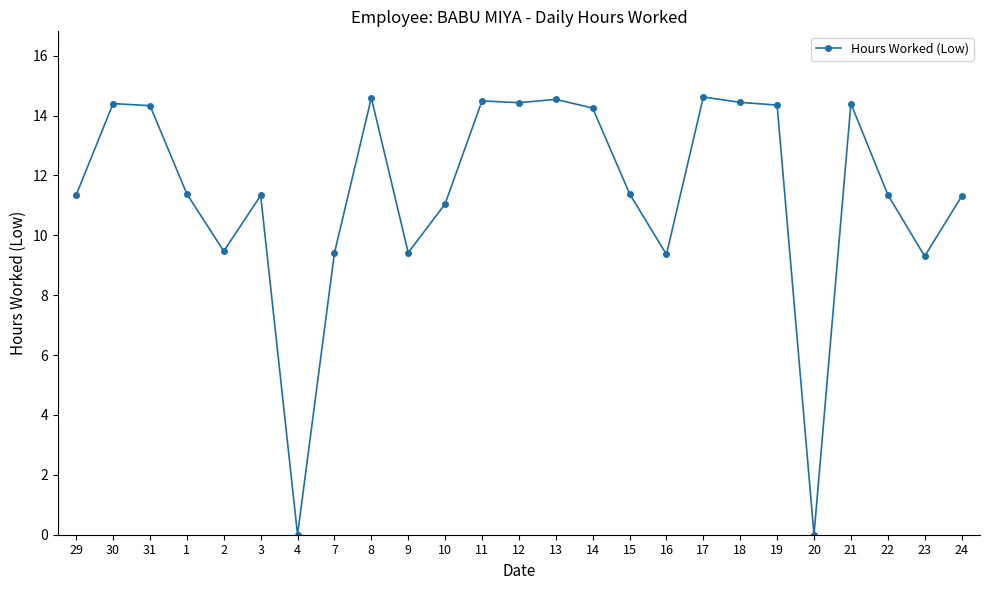

Where is the first local minimum?

2